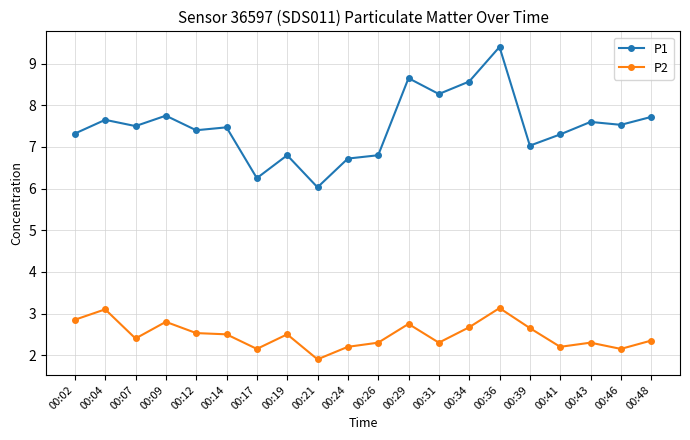

Which label corresponds to the smallest value in the chart?

00:21